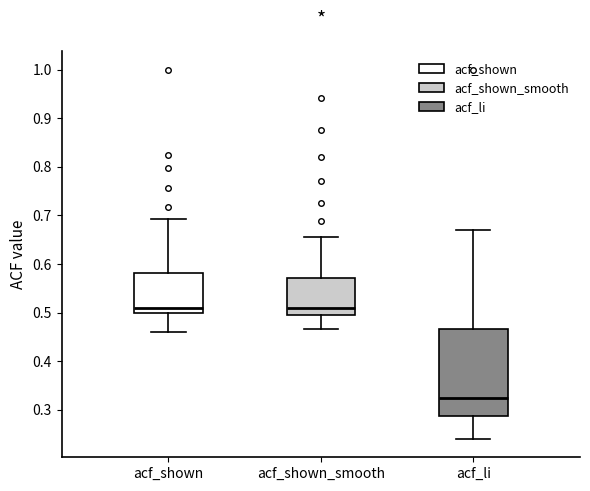

Where does the median line of the box for acf_shown_smooth sit on the y-axis? The values are not printed on the chart, so give them approximately, as read against the axis.

0.51